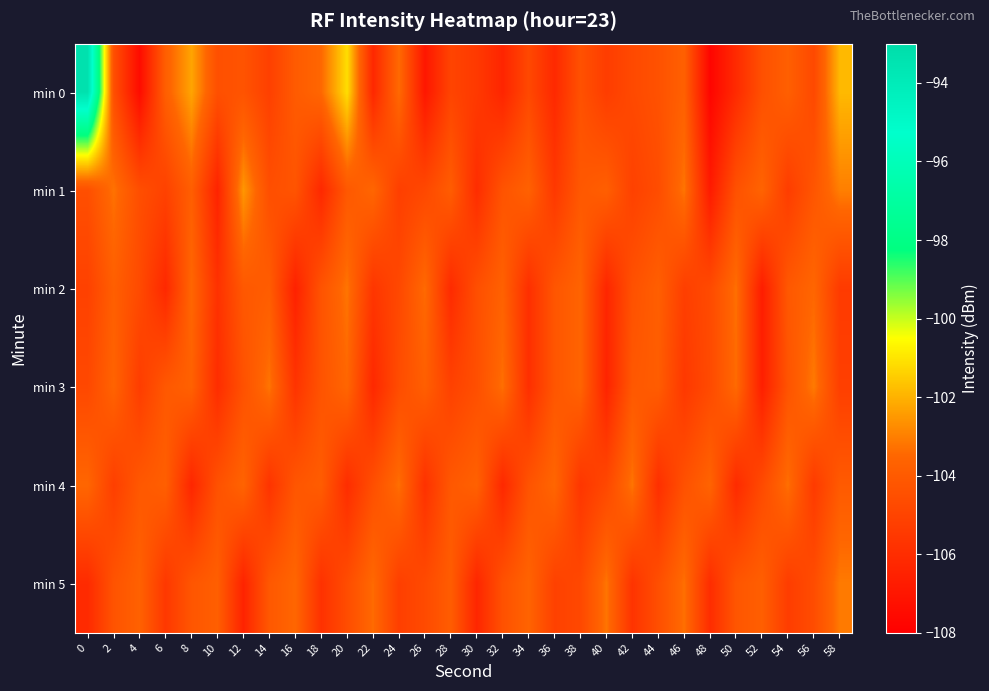

What is the total value across all series at 56?

-625.6